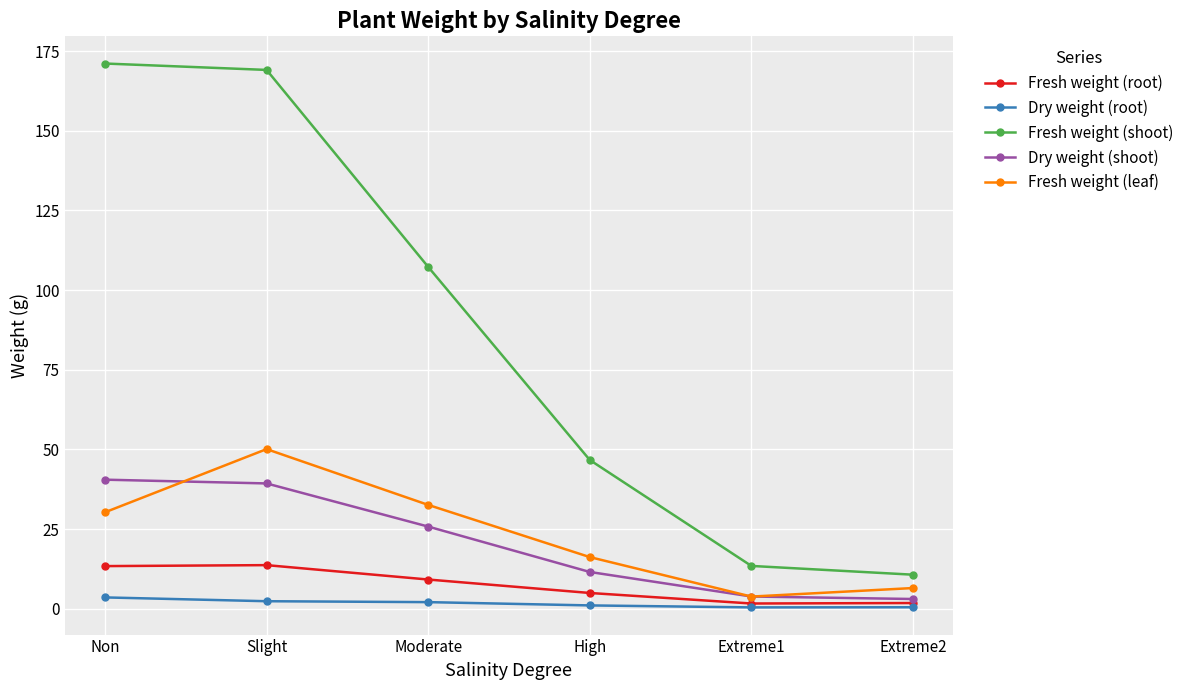

Which series has the largest total across all categories?

Fresh weight (shoot)